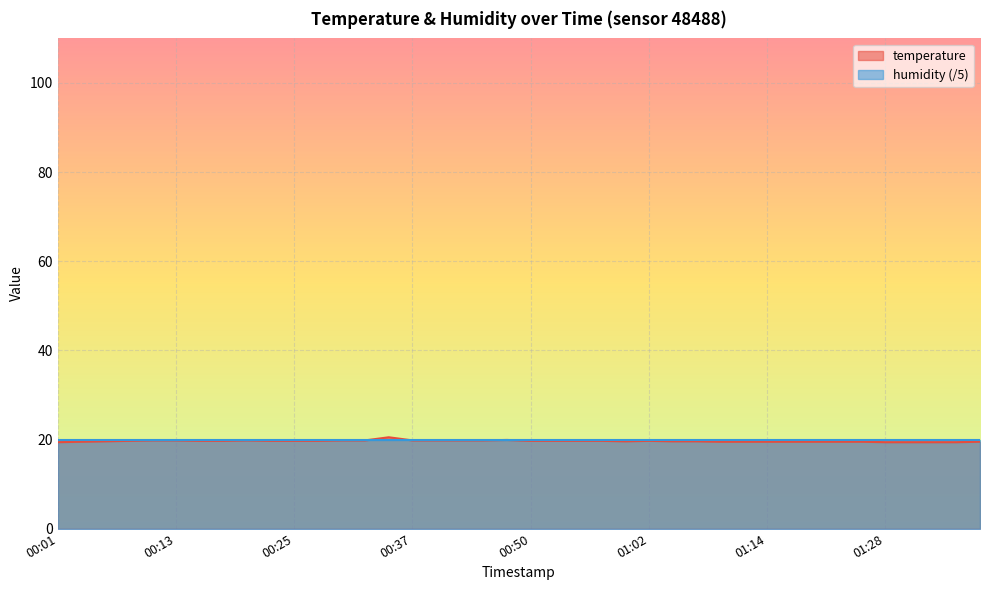

Rank the categories by value from highest to lowest.

00:35, 00:47, 00:10, 00:13, 00:20, 00:30, 00:32, 00:37, 00:40, 00:42, 00:45, 00:08, 00:15, 00:18, 00:22, 00:25, 00:27, 00:50, 00:52, 00:54, 00:57, 01:02, 00:05, 00:59, 01:04, 01:07, 00:03, 01:09, 01:12, 01:14, 01:17, 01:19, 01:23, 01:25, 01:38, 00:01, 01:28, 01:30, 01:33, 01:35